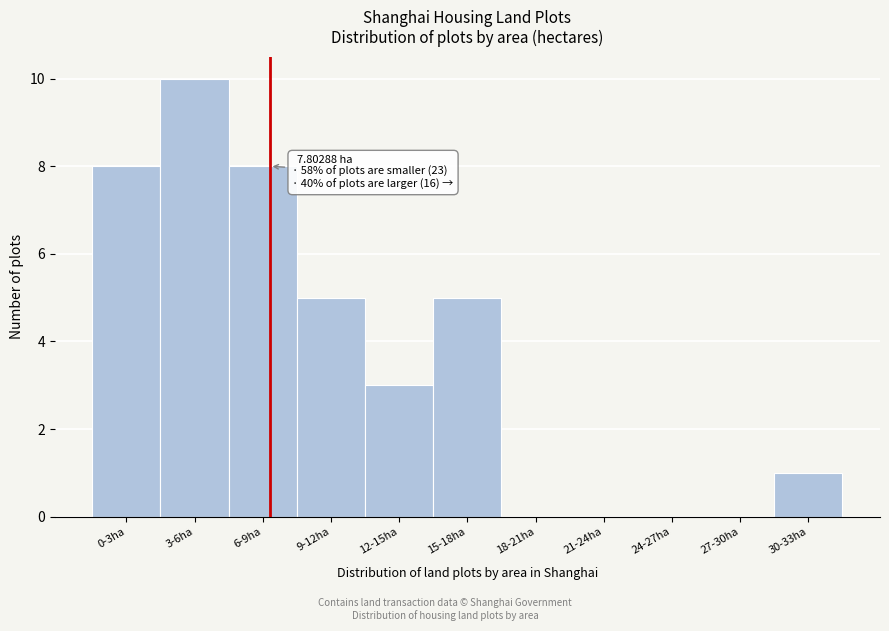

Reading left to right, what are all the values shown in this chart?

0-3ha=8	3-6ha=10	6-9ha=8	9-12ha=5	12-15ha=3	15-18ha=5	18-21ha=0	21-24ha=0	24-27ha=0	27-30ha=0	30-33ha=1